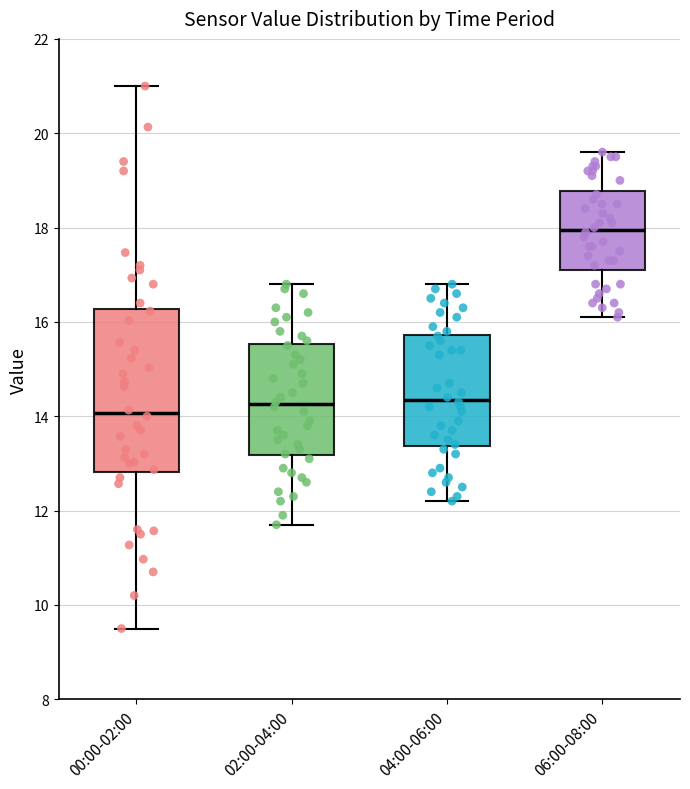

Which box has the highest median line?

06:00-08:00